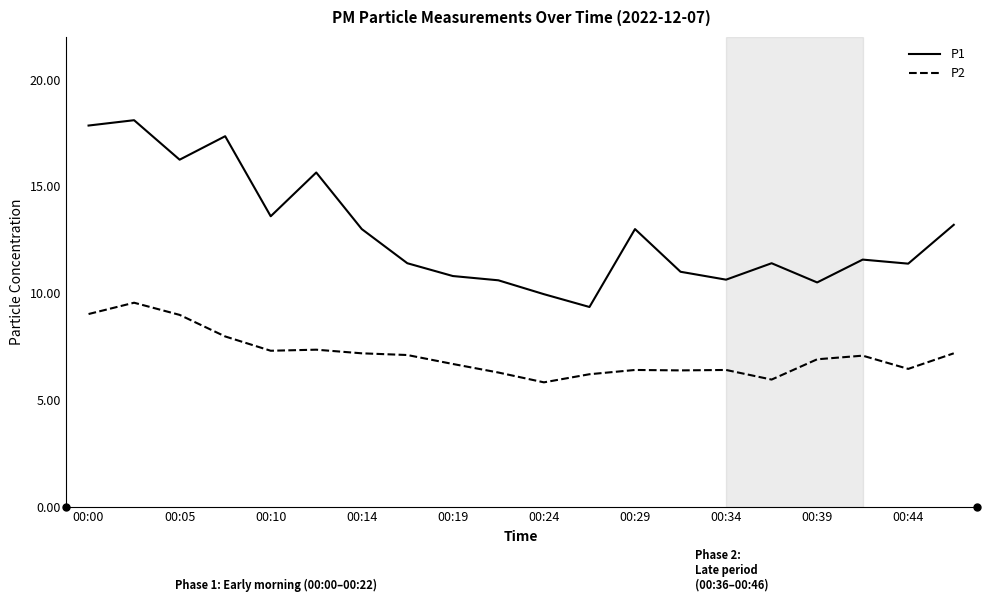

What is the maximum value shown in the chart?

18.1